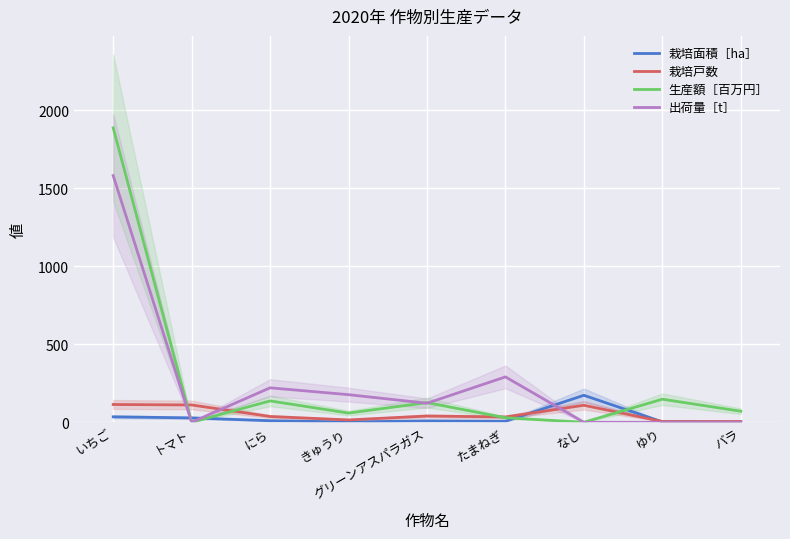

True or false: 出荷量［t］ has a value of -780.3 at ゆり.

False